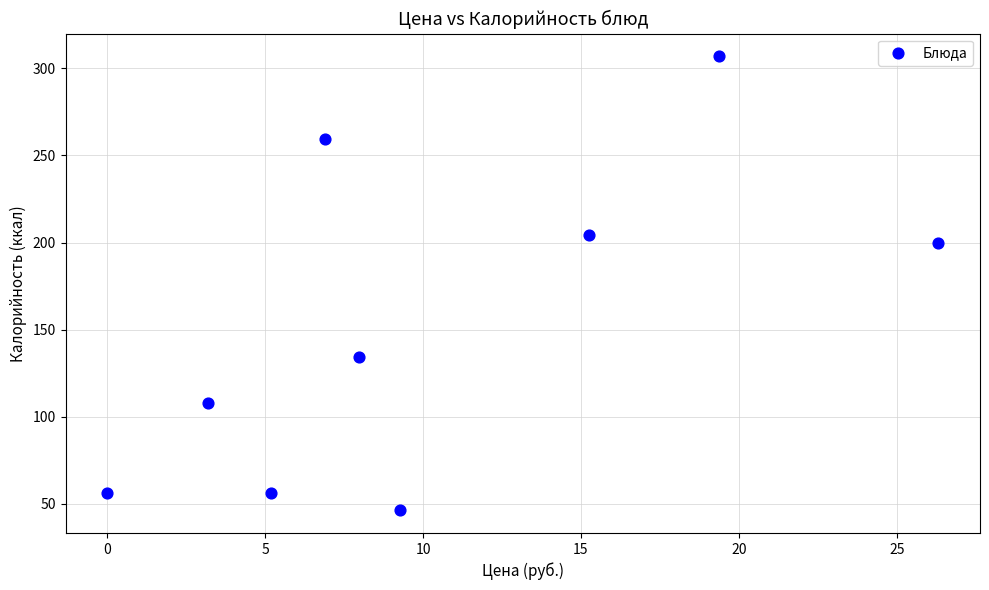

What is the range of Y values (max minus min)?

260.9